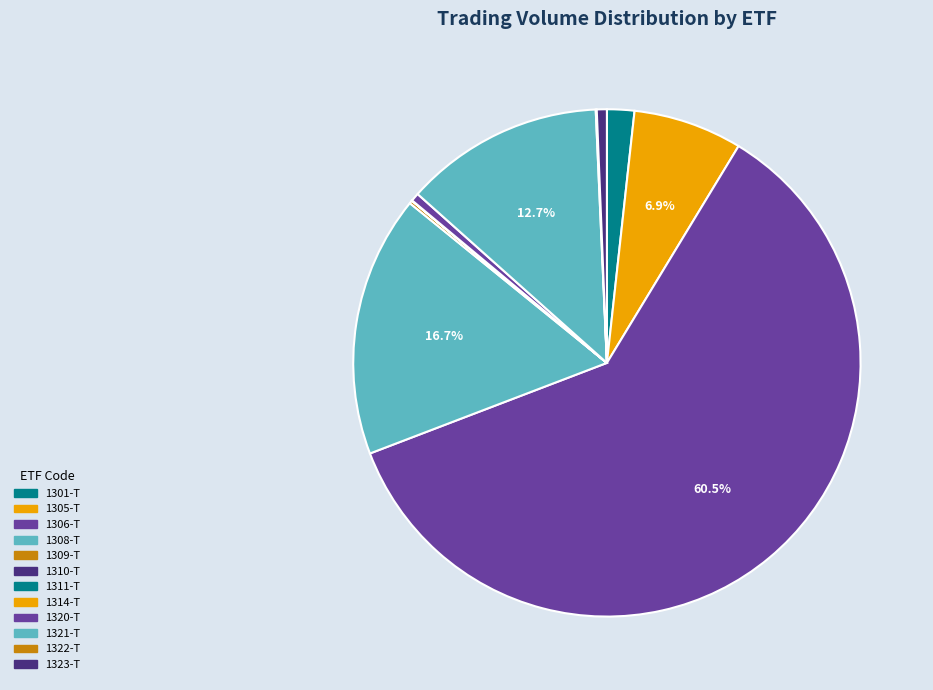

Which slice is the largest?

1306-T